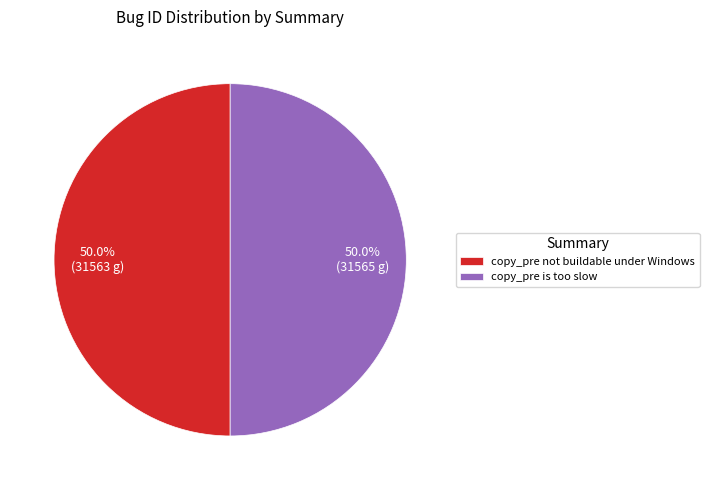

To the nearest percent, what percentage of the pie is copy_pre is too slow?

50%